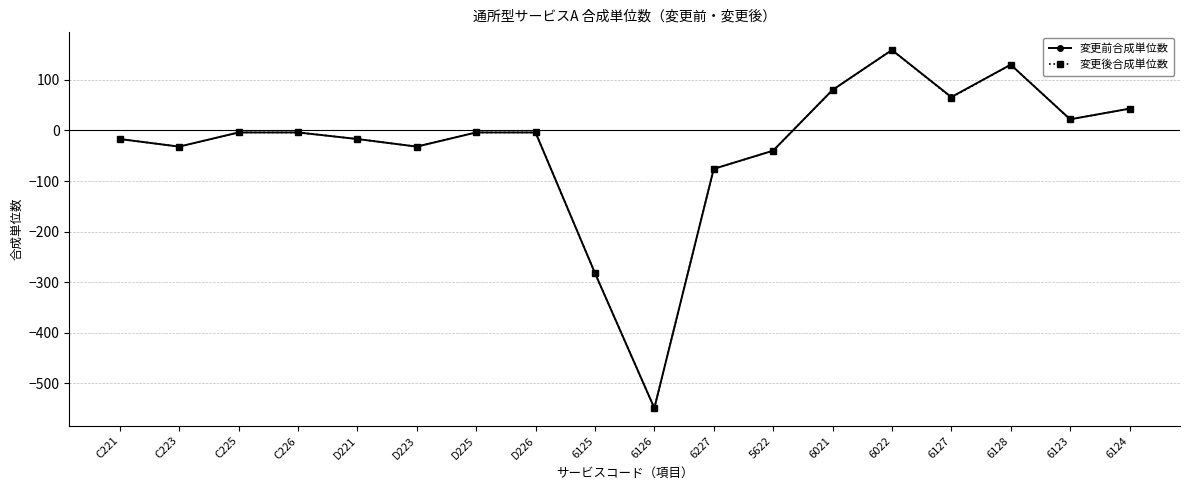

What is the label of the 5th point from the right?

6022